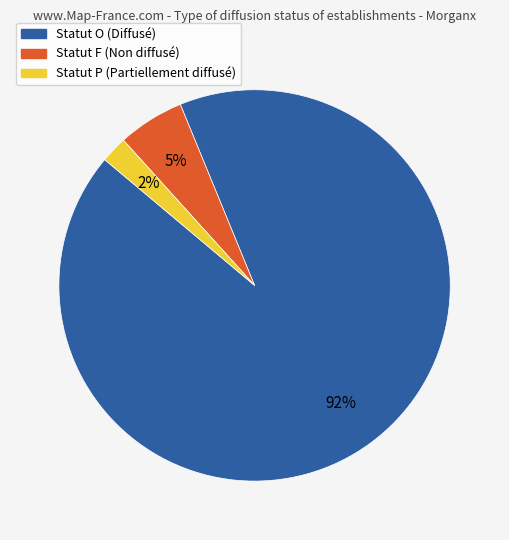

Does any single category account for the majority?

Yes